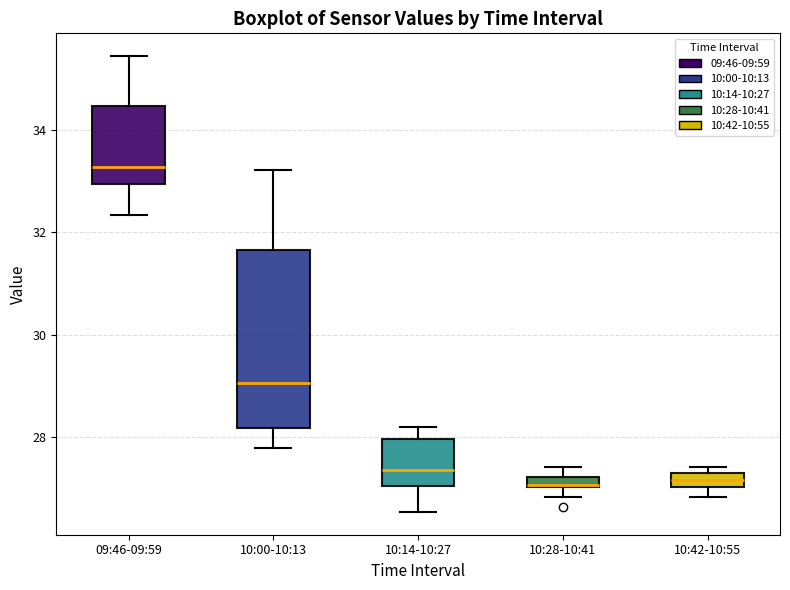

Which box is the tallest, from its lower edge to its upper edge?

10:00-10:13